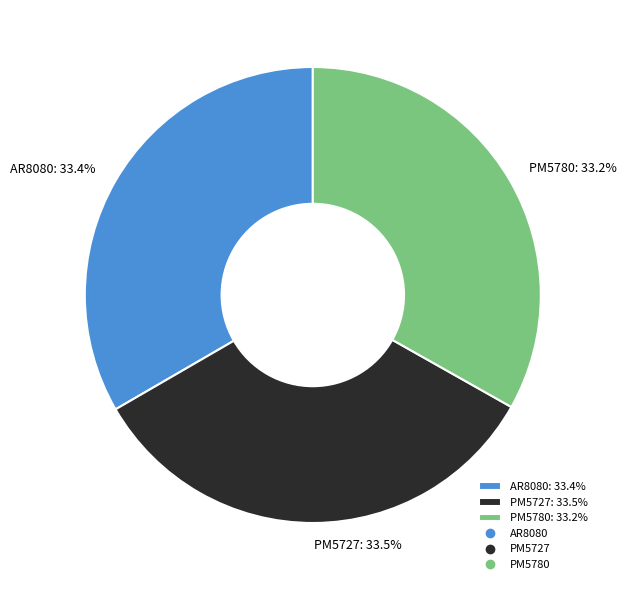

Count the number of slices in the pie.

3